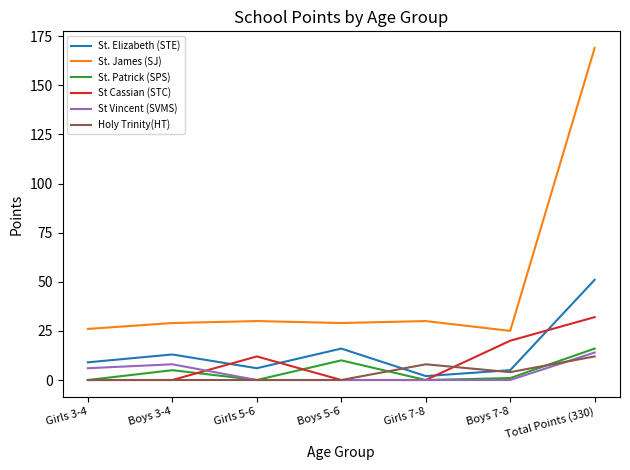

Is it true that Holy Trinity(HT) equals 8 at Girls 7-8?

True